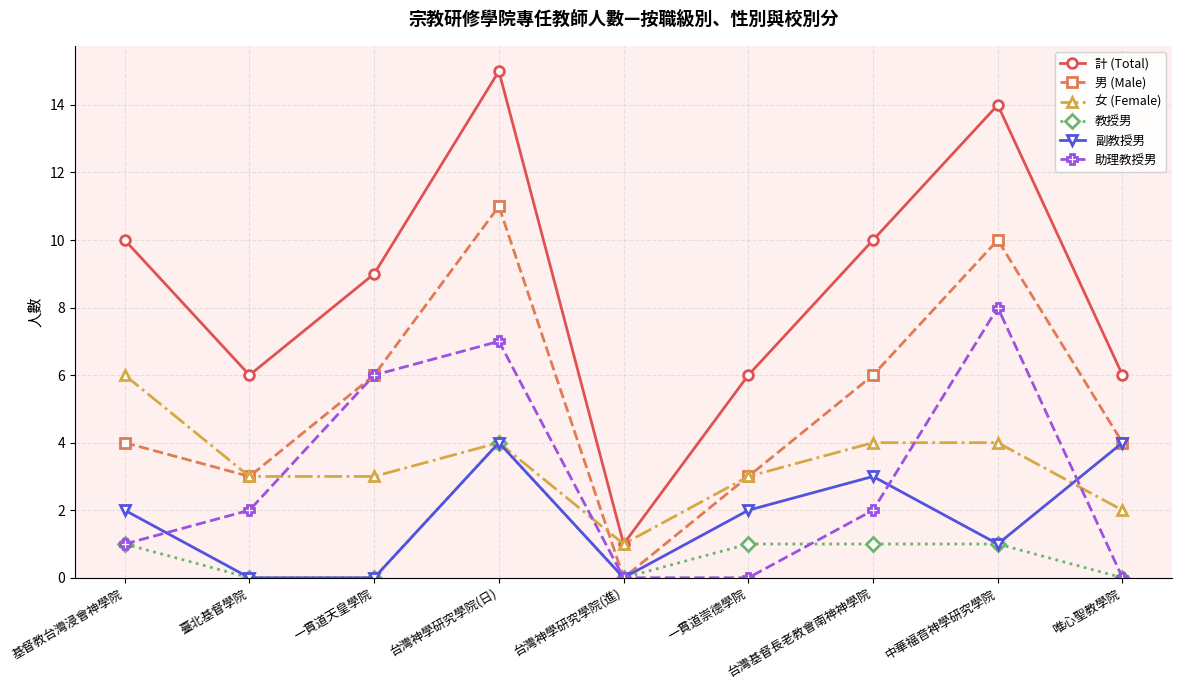

Which category has the highest value across all series?

台灣神學研究學院(日)